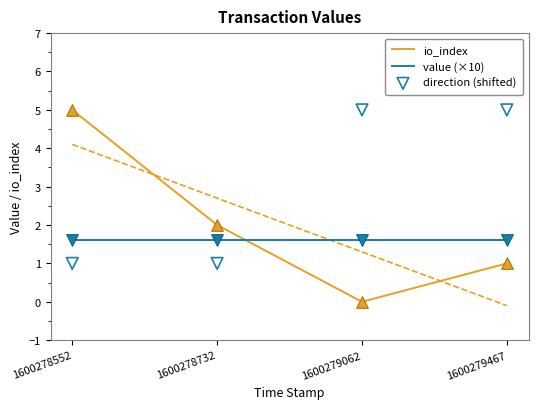

At which category is the sum across all series the highest?

1600278552